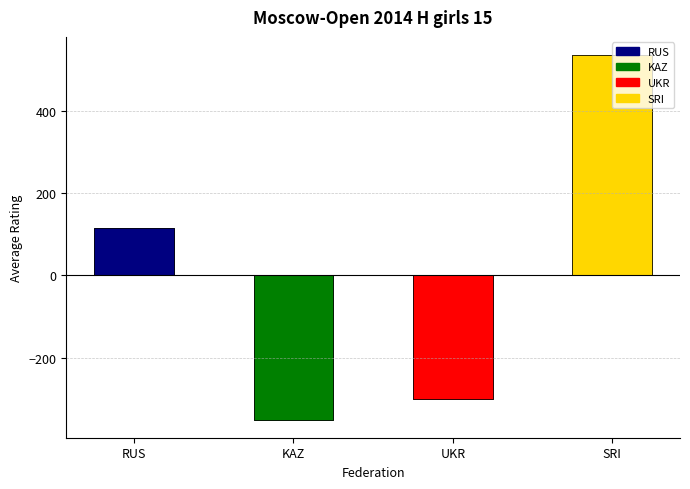

The chart shows a value of 535.1 at SRI. True or false?

True